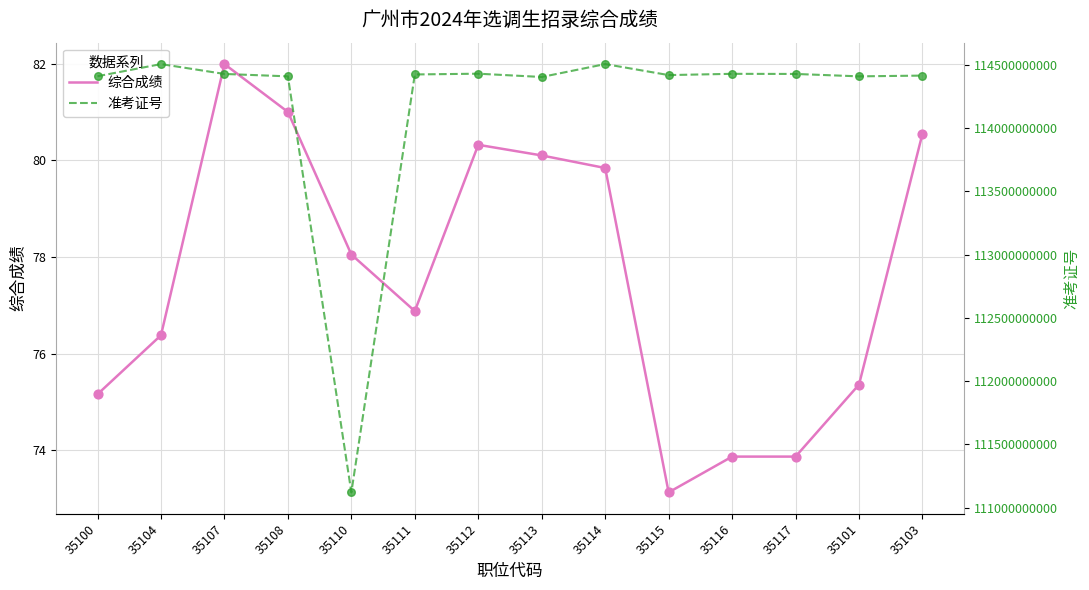

What are all the series names shown in the legend?

综合成绩, 准考证号